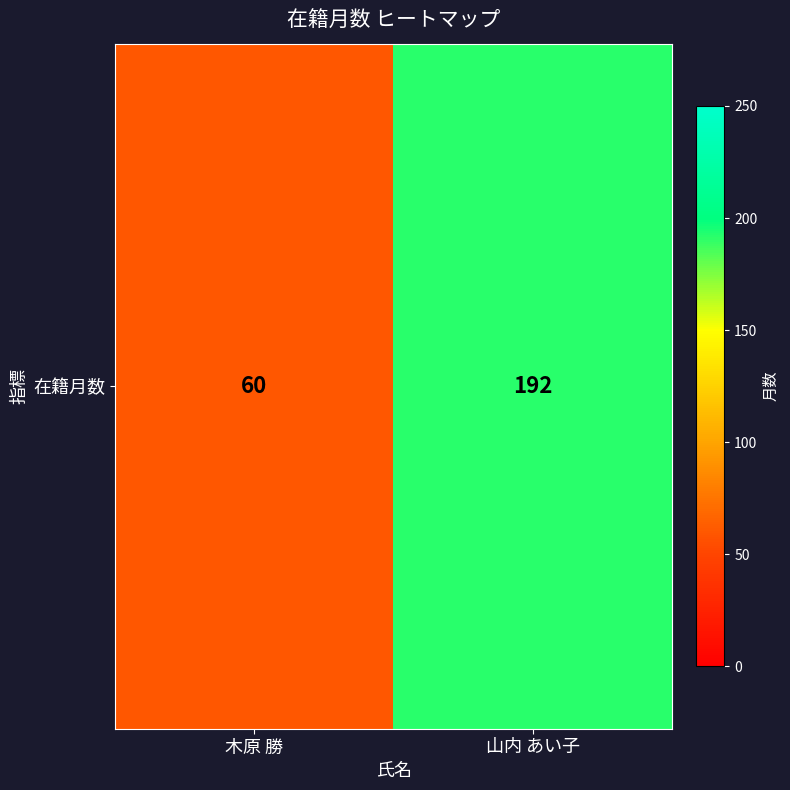

Rank the categories by value from highest to lowest.

山内 あい子, 木原 勝